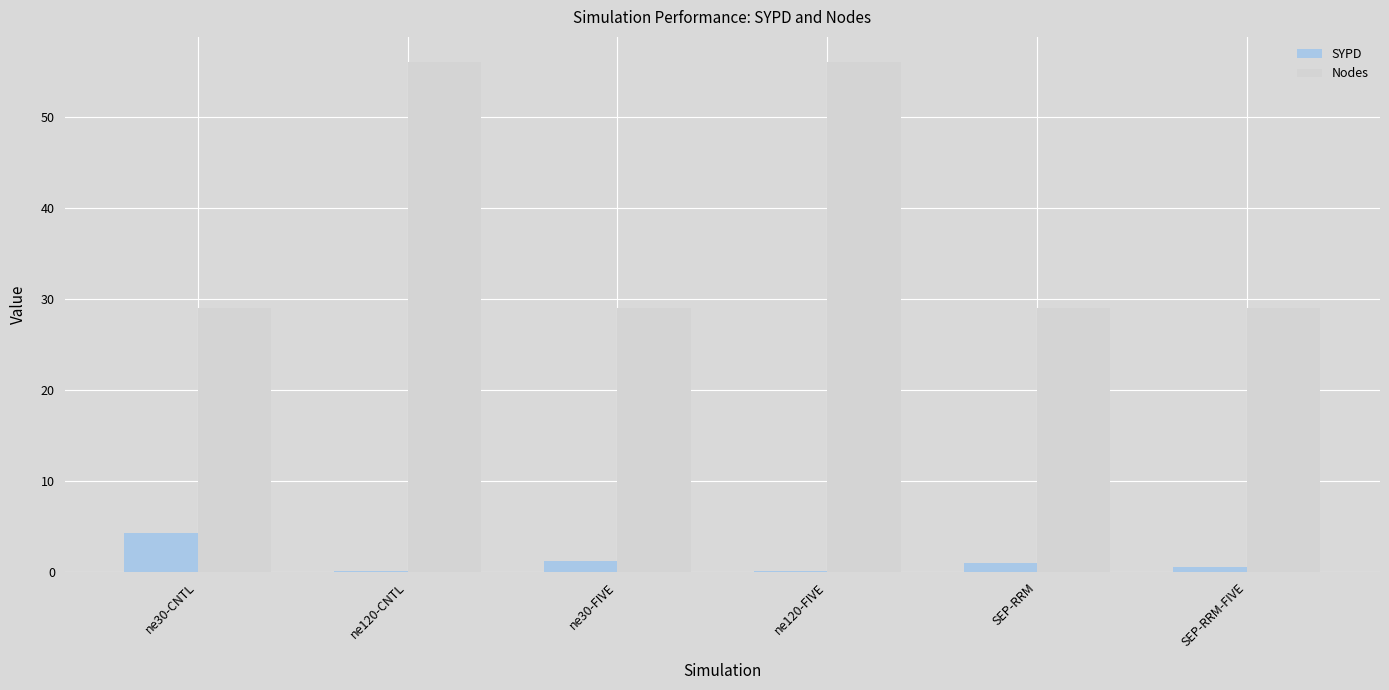

Which series has the largest range (max minus min)?

Nodes